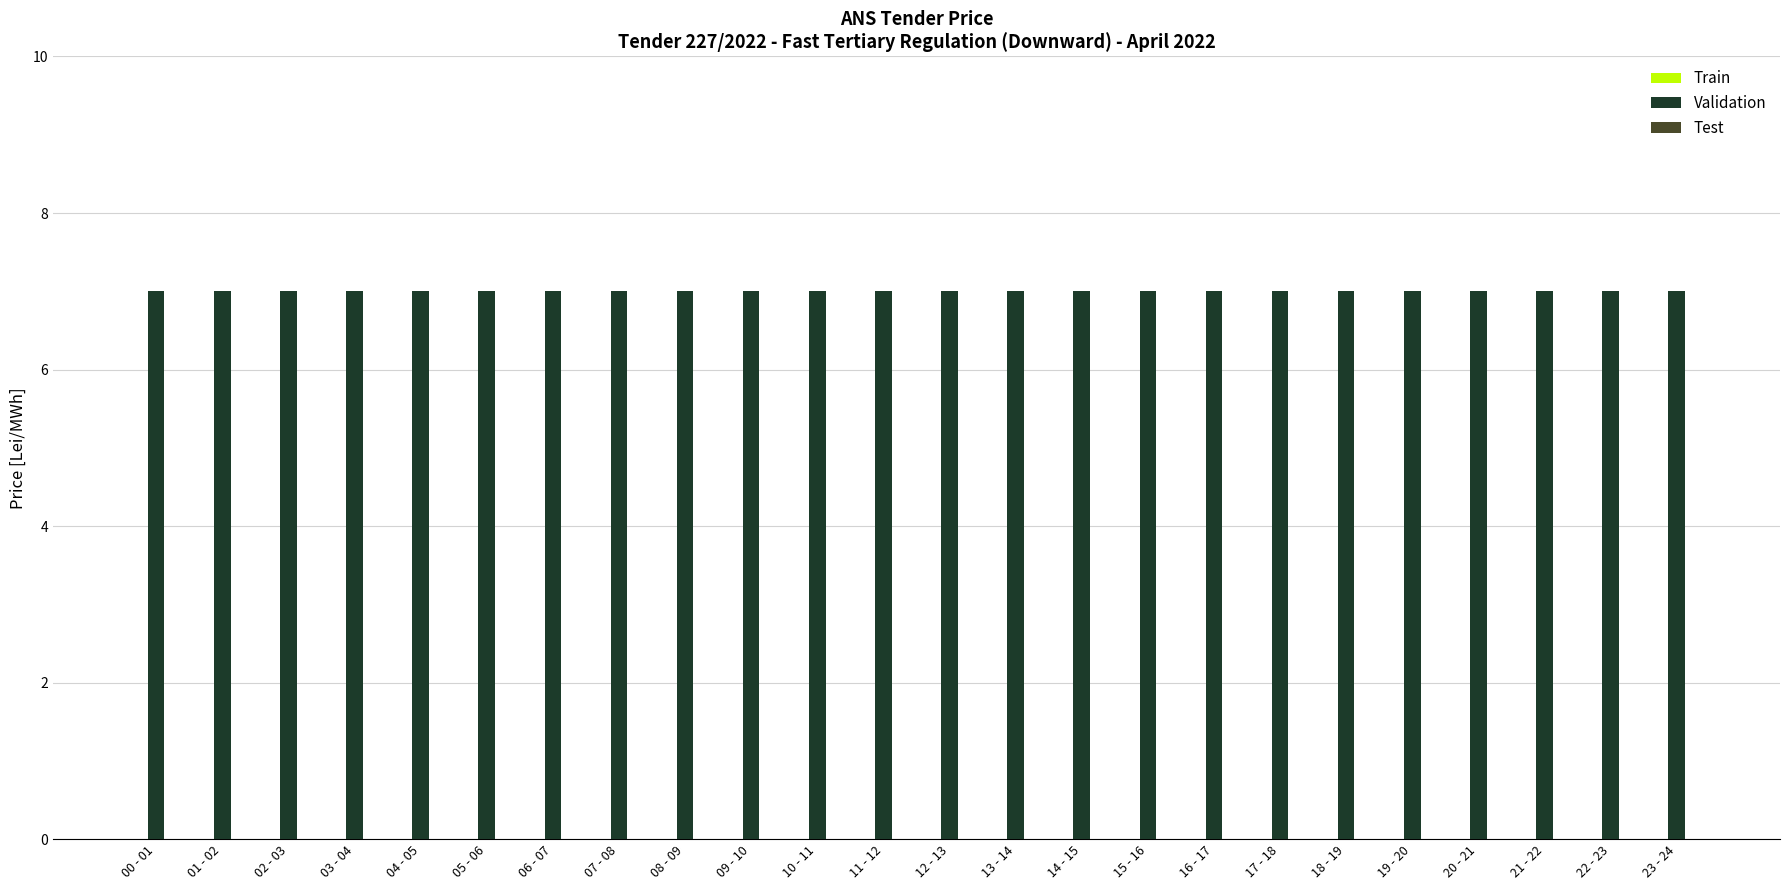

How many groups of bars are there?

24